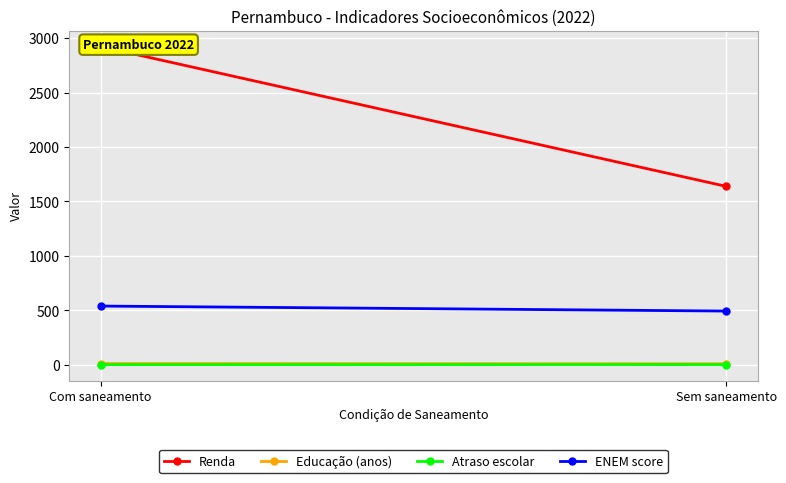

Is the value of Atraso escolar at Sem saneamento greater than the value of Renda at Sem saneamento?

No